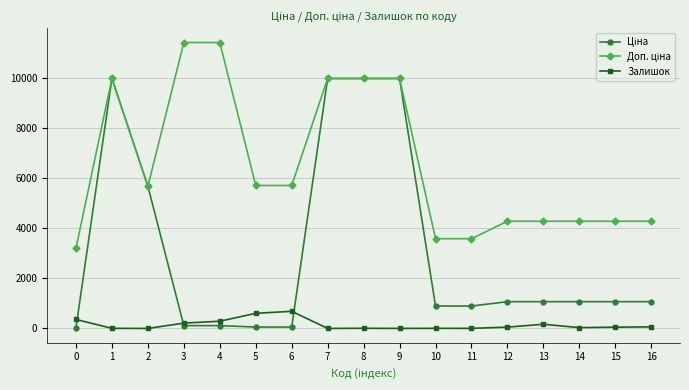

True or false: Залишок and Доп. ціна intersect in this chart.

False